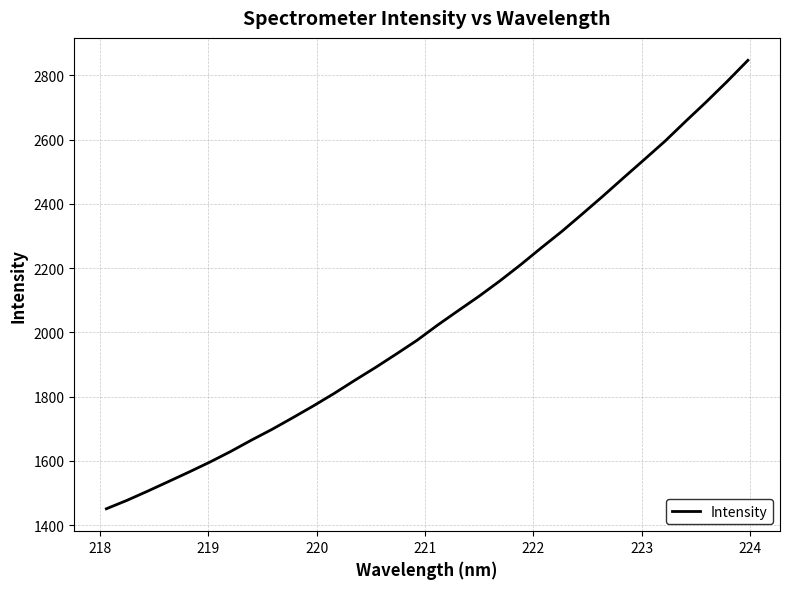

How many lines are shown in the chart?

1